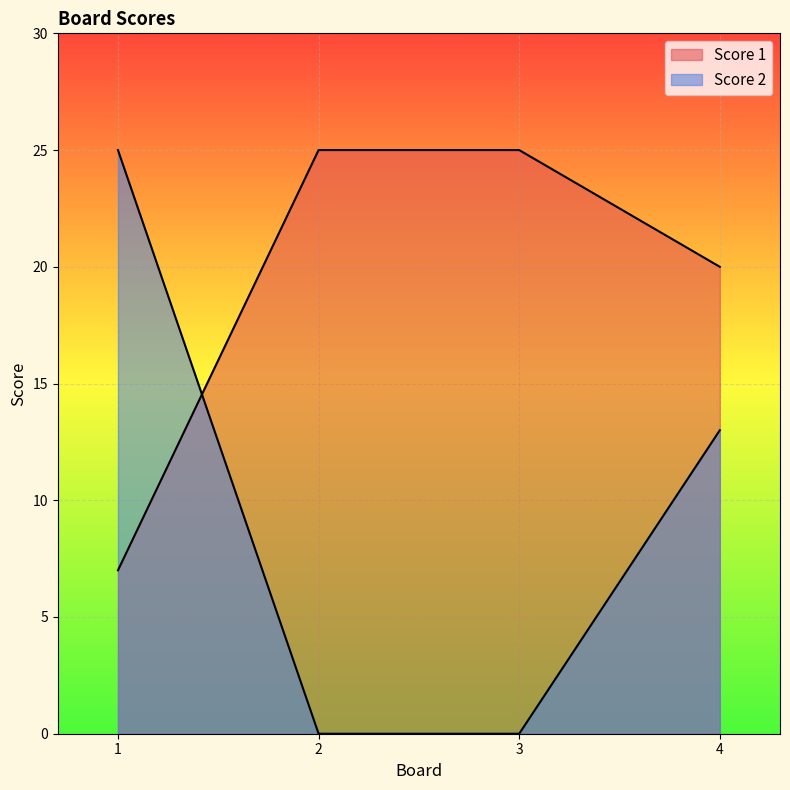

At which label does Score 1 reach its peak?

2